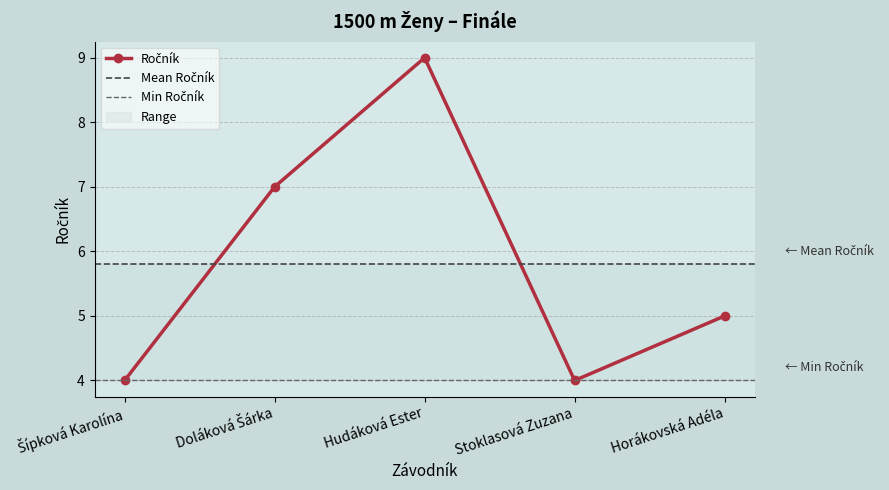

What is the minimum value shown in the chart?

4